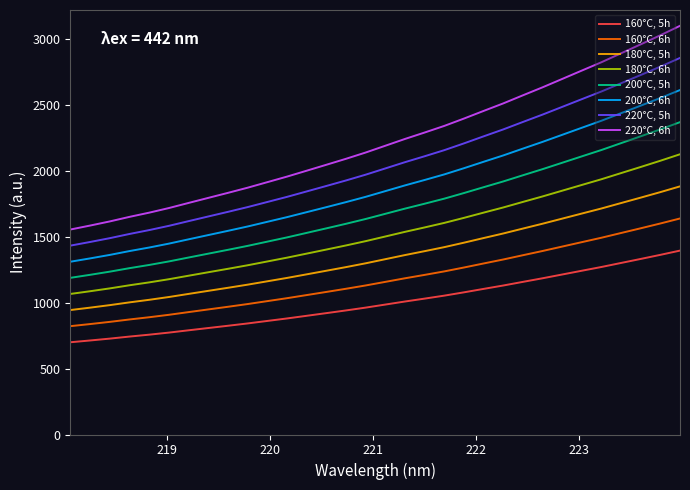

What is the difference between the maximum and minimum values in the 200°C, 6h series?

1303.0